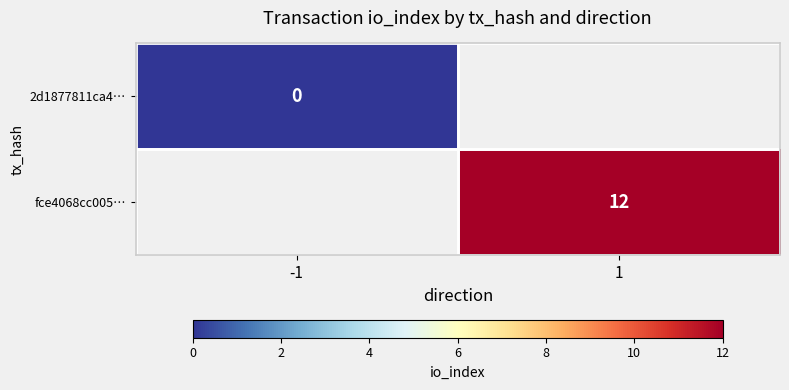

Is the value of 2d1877811ca4… at -1 greater than the value of fce4068cc005… at 1?

No